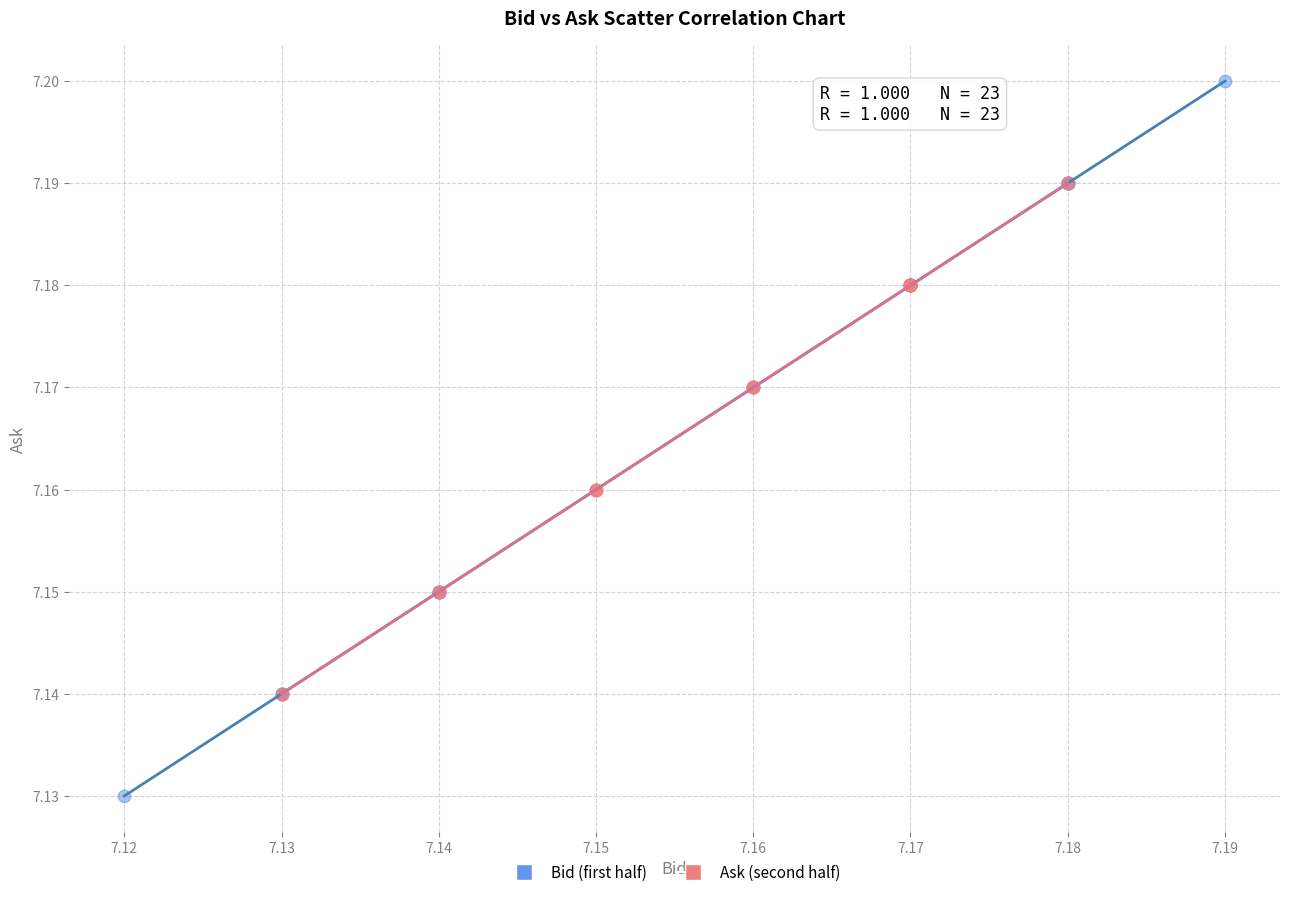

Which series has the widest spread of Y values?

Bid (first half)